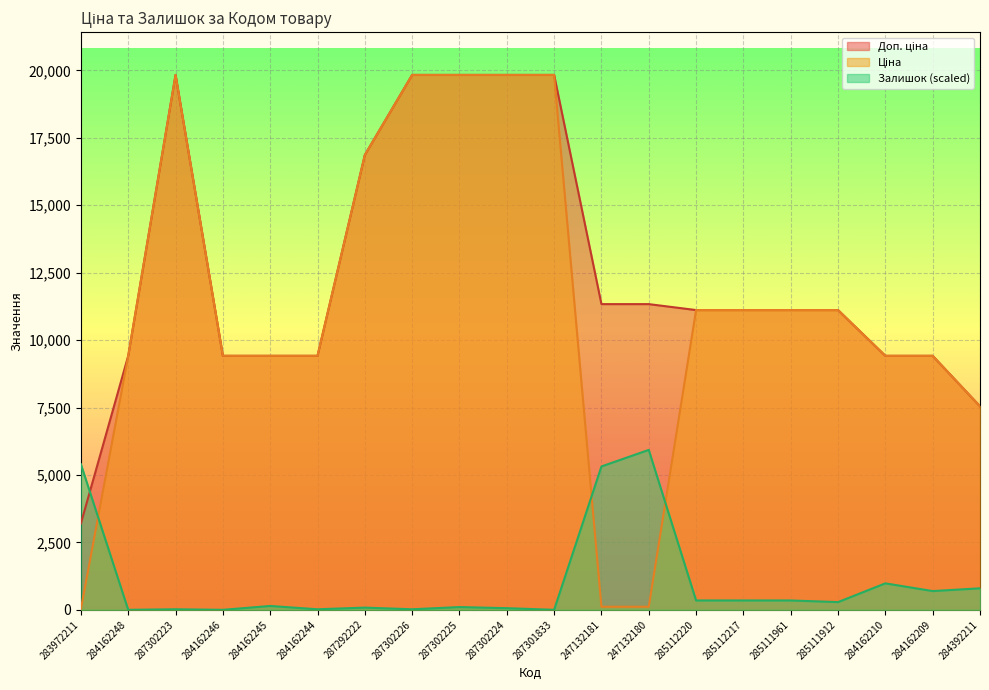

At which category does Залишок reach its first local valley?

284162248